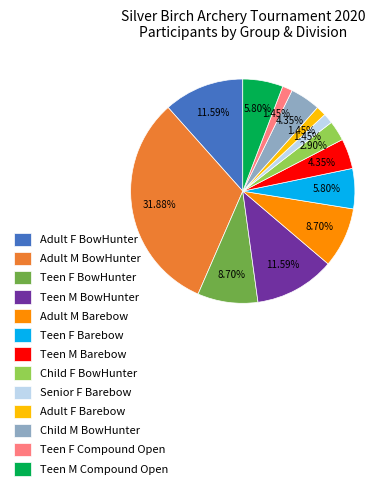

Count the number of slices in the pie.

13